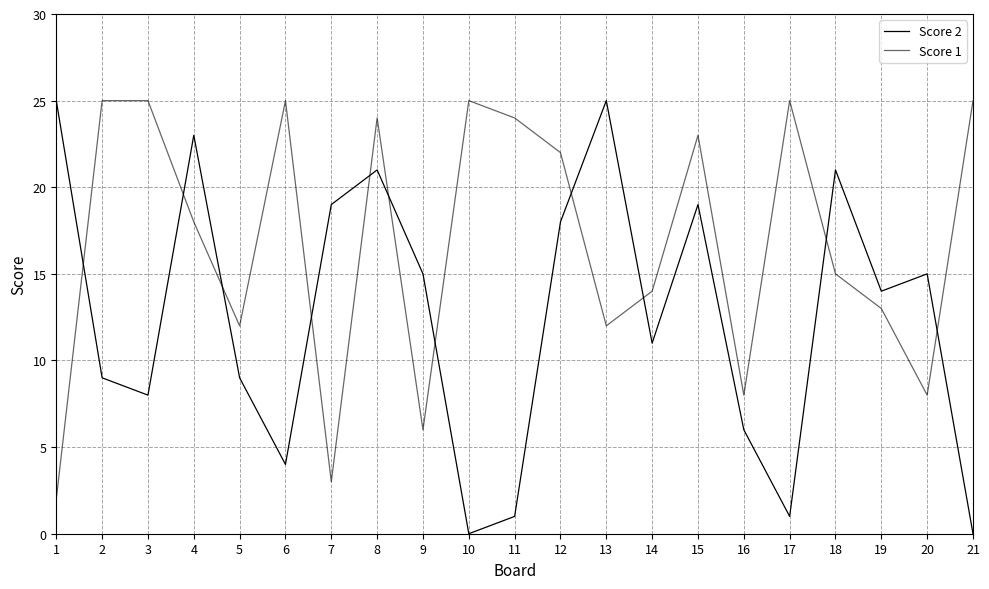

How many interior local peaks does the Score 2 series have?

6